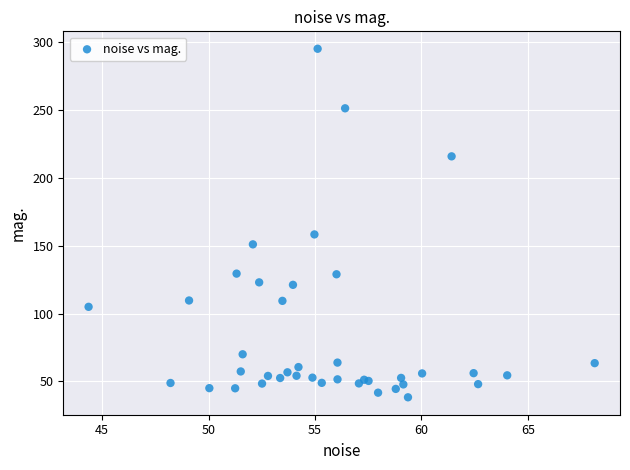

What Y value in the scatter plot is closest to 166?

158.3